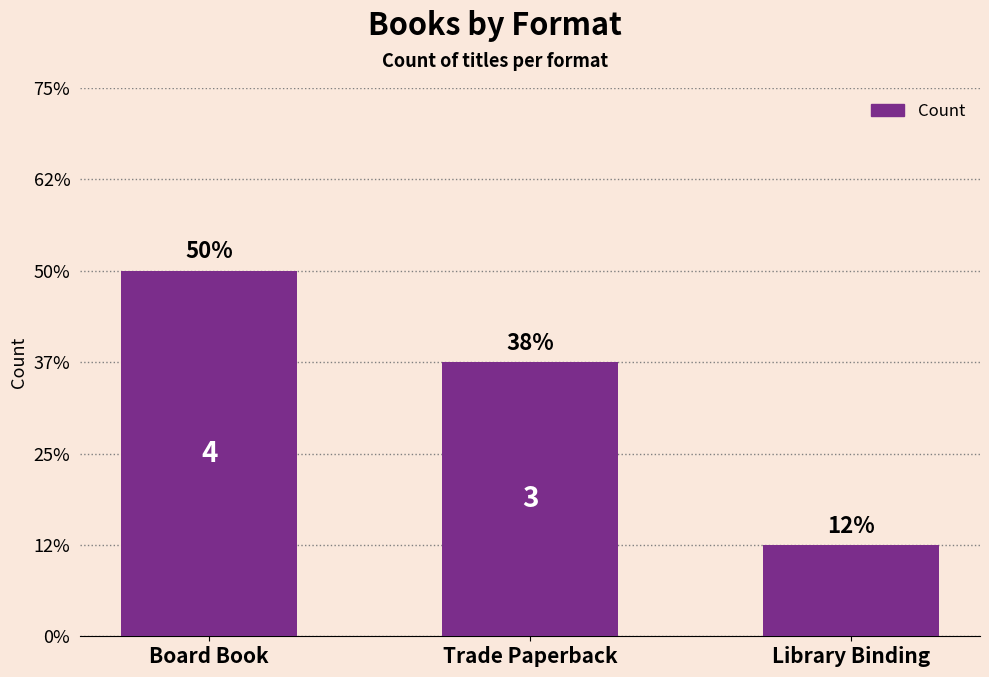

Does the chart contain any negative values?

No